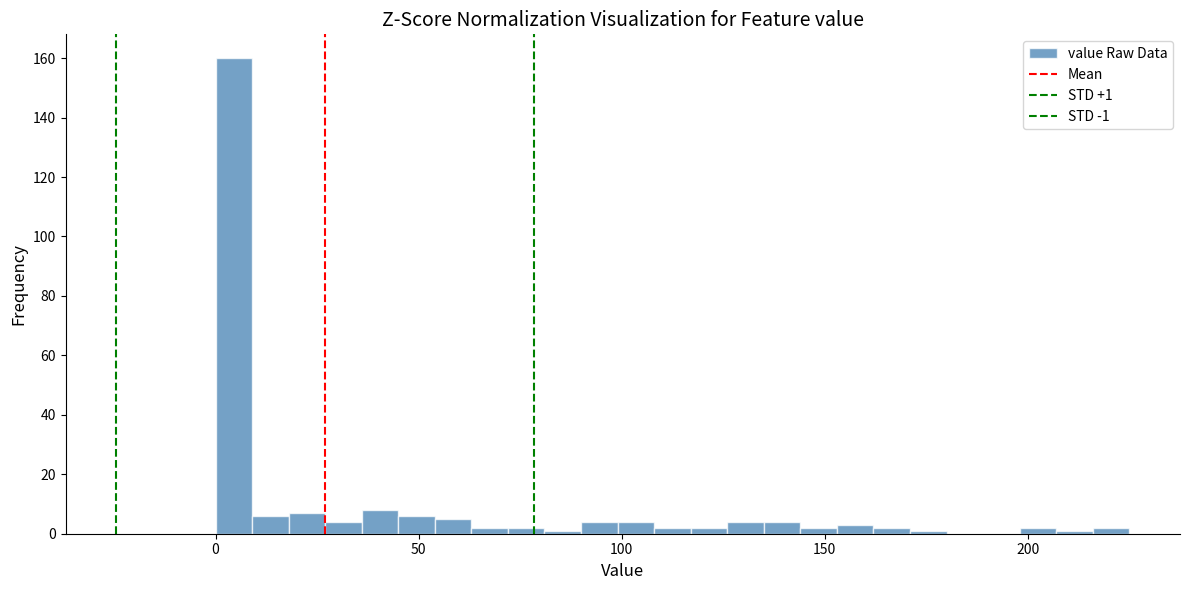

Read against the x-axis, roughly where is the centre of the tallest bar?

5